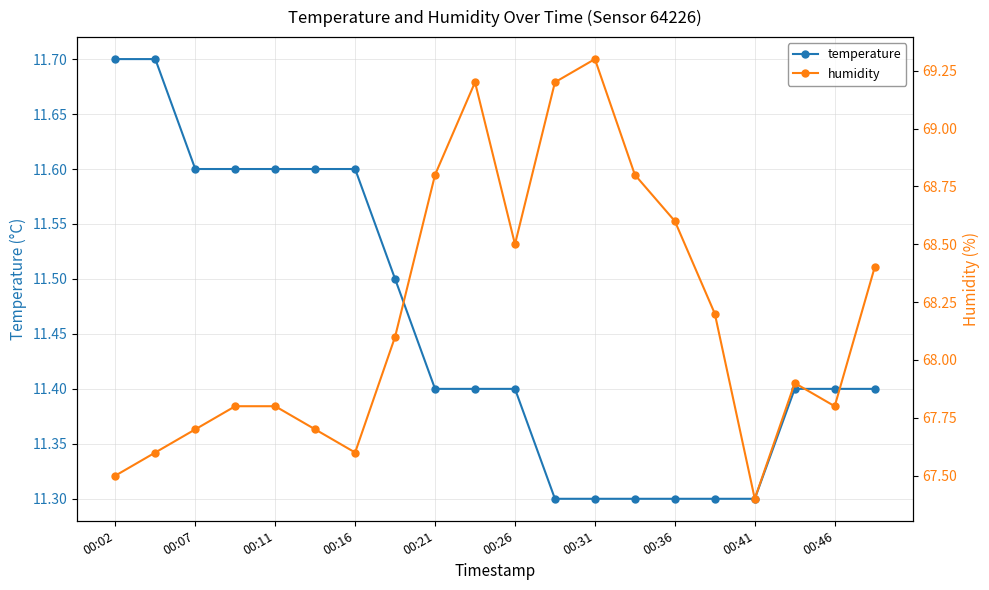

True or false: humidity has more than 0 interior local peaks.

True